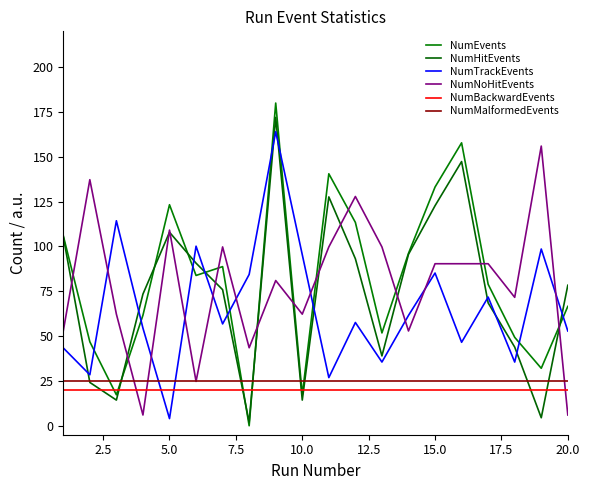

What is the difference between the second highest and second lowest values in the NumTrackEvents series?

87.5